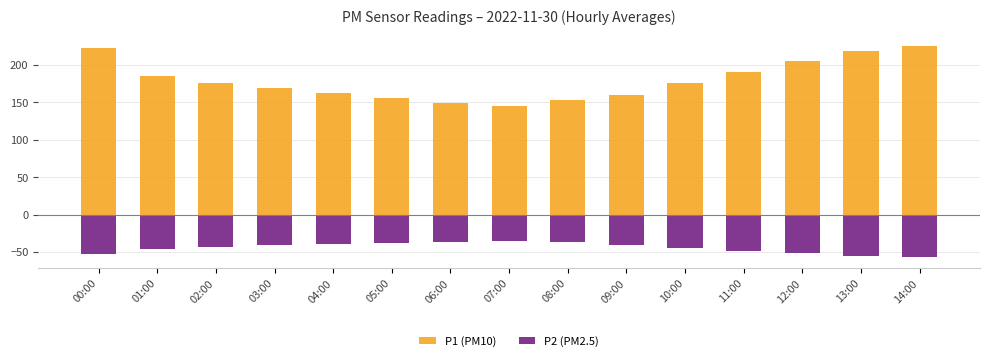

How many data points does each series have?

15